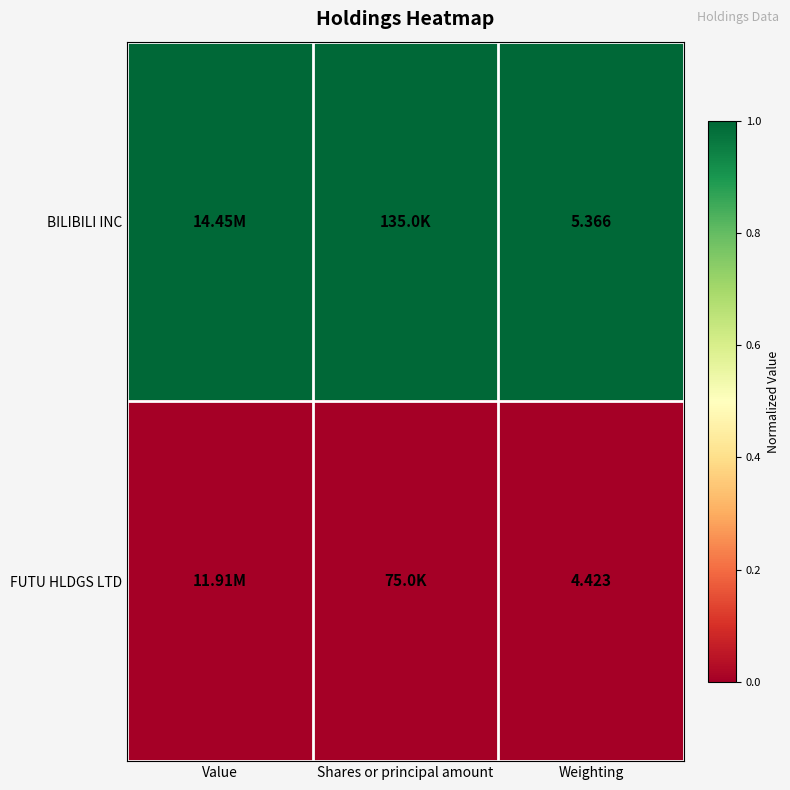

Where is BILIBILI INC nearest to the value 1?

Value